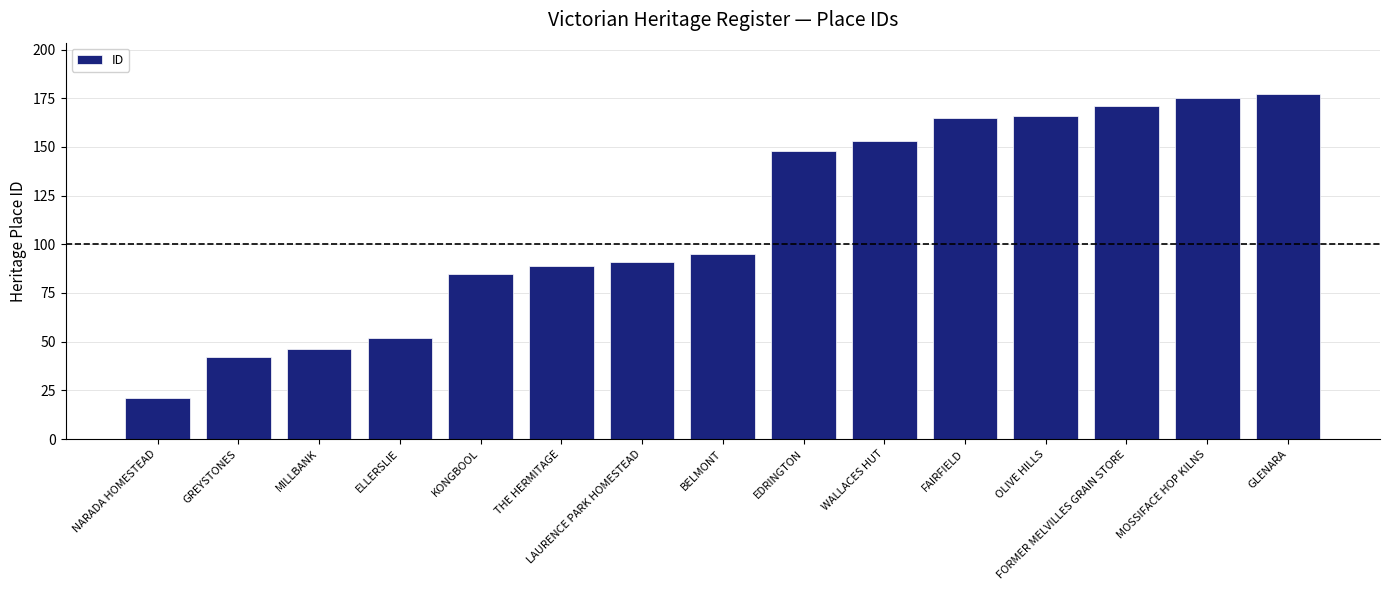

What is the value of the 11th bar from the left?

165